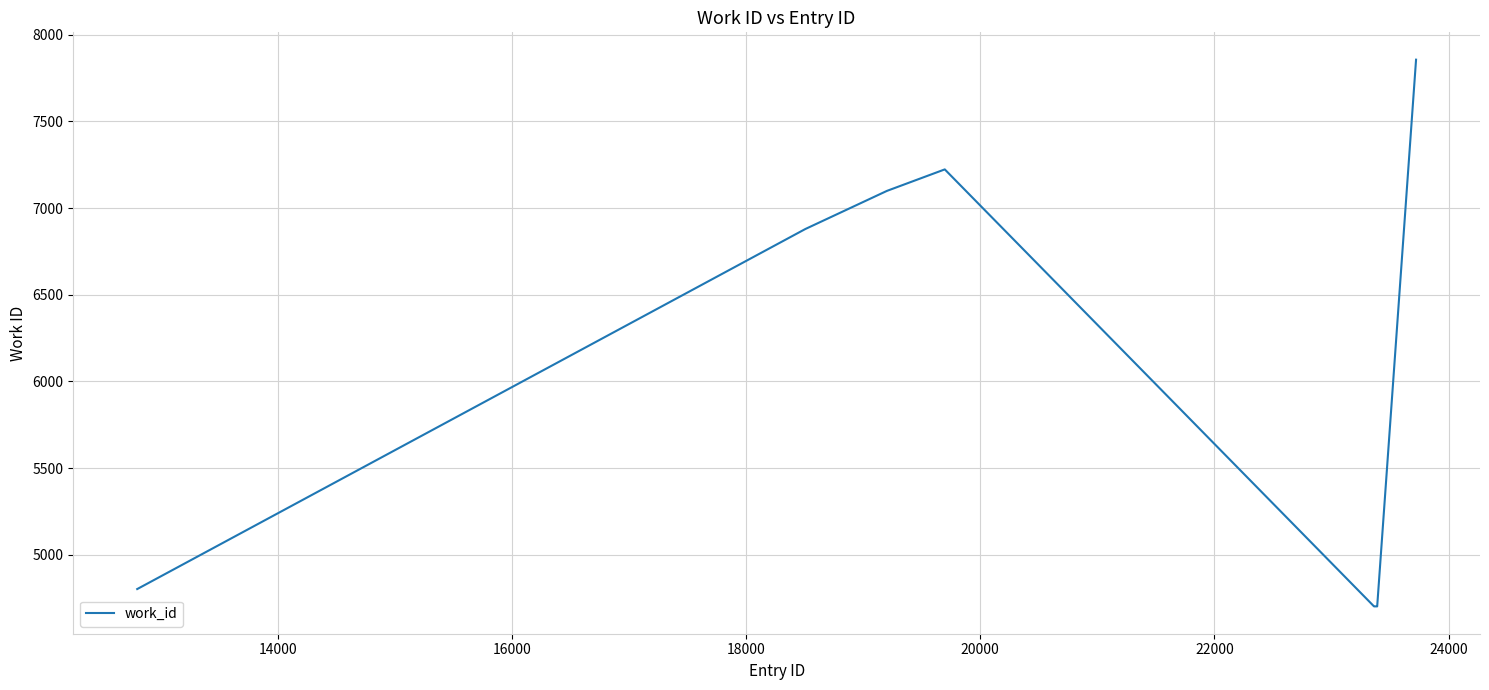

What is the minimum value shown in the chart?

4702